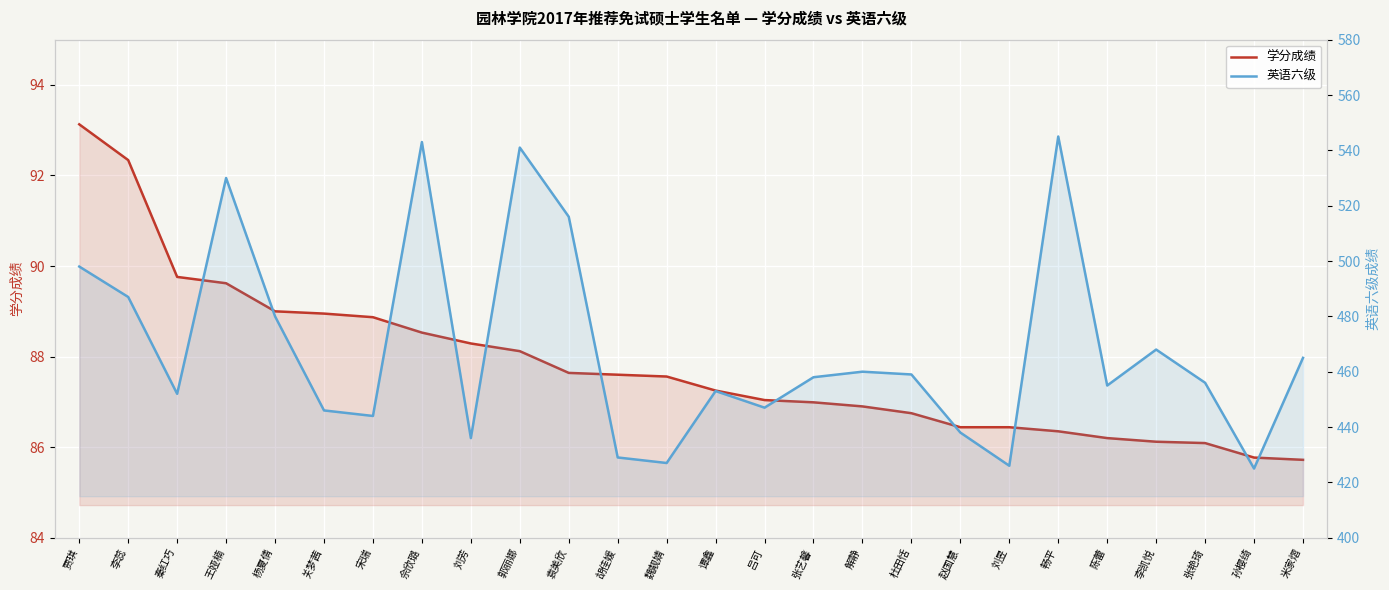

At which label is 学分成绩 closest to 89?

杨夏倩